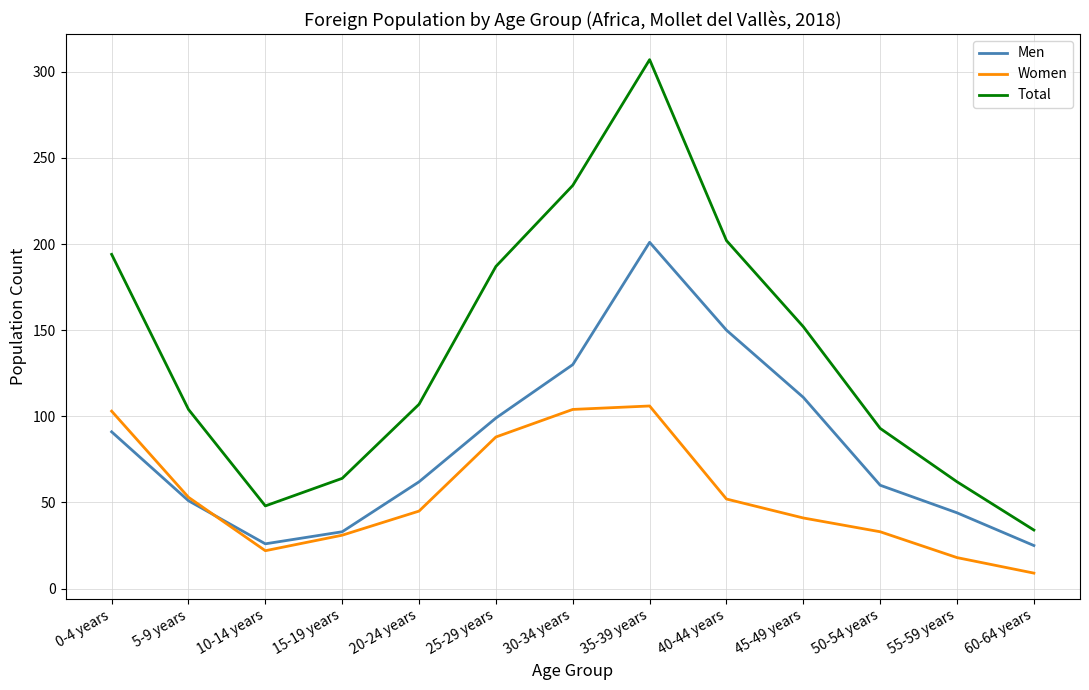

What is the difference between the maximum and minimum values in the Women series?

97